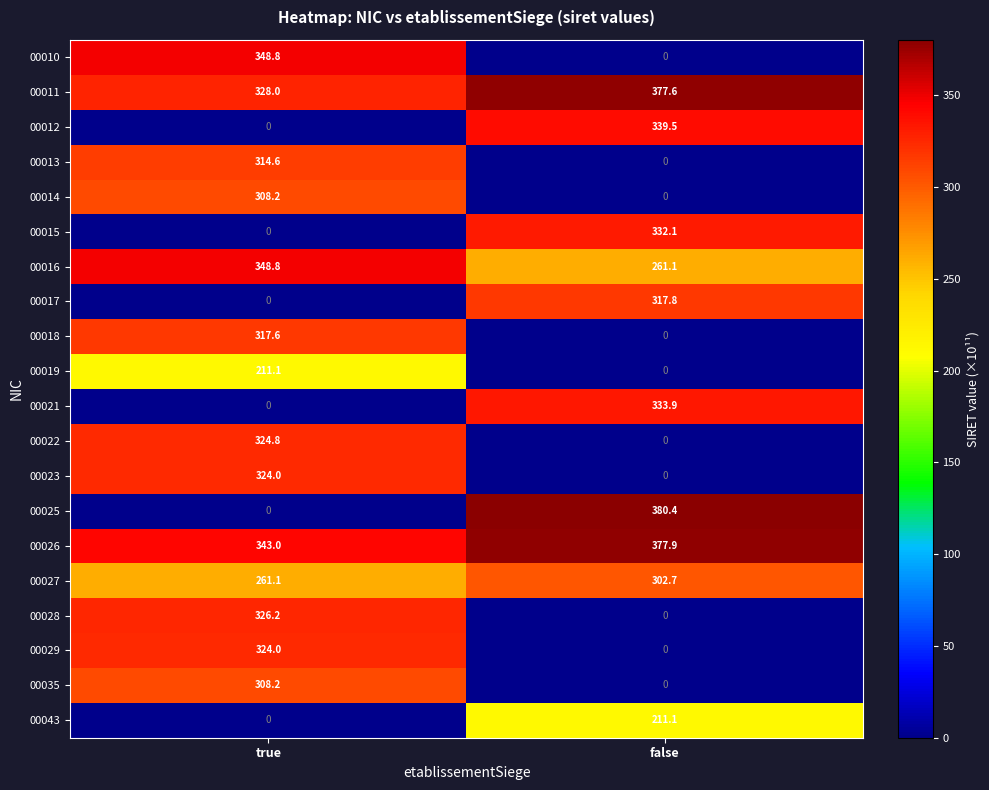

How many data points in 00035 are above 308?

1